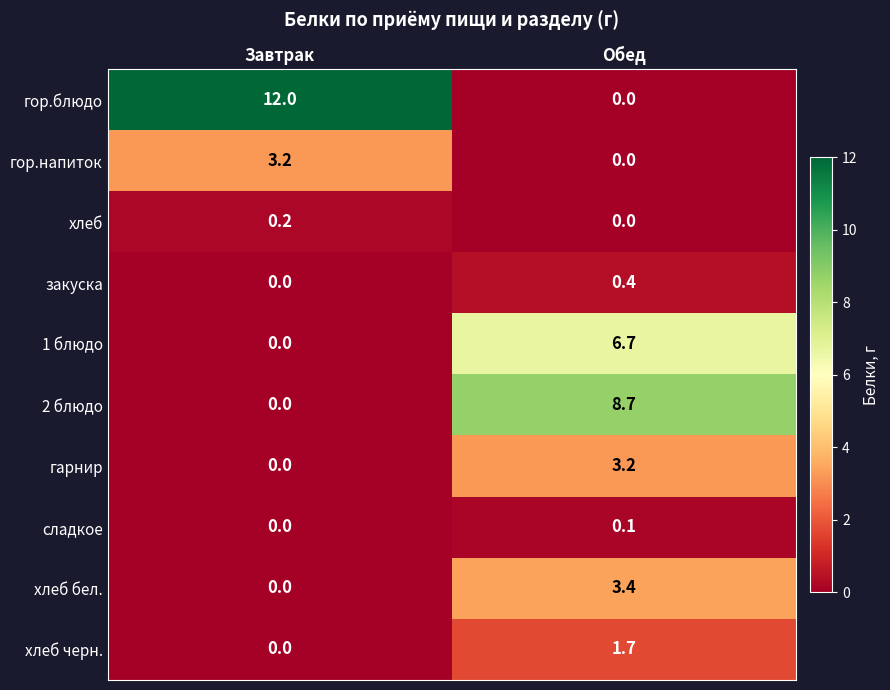

Reading left to right, transcribe all the data shown in this chart.

гор.блюдо: 12.0	0.0
гор.напиток: 3.2	0.0
хлеб: 0.2	0.0
закуска: 0.0	0.4
1 блюдо: 0.0	6.7
2 блюдо: 0.0	8.7
гарнир: 0.0	3.2
сладкое: 0.0	0.1
хлеб бел.: 0.0	3.4
хлеб черн.: 0.0	1.7